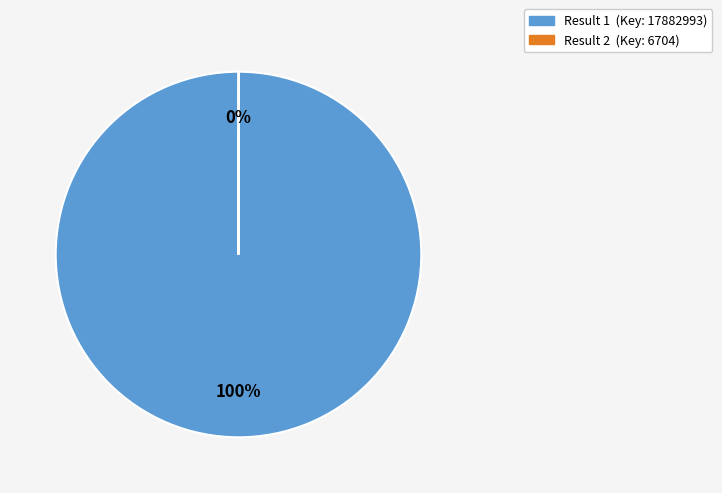

Does any single category account for the majority?

Yes